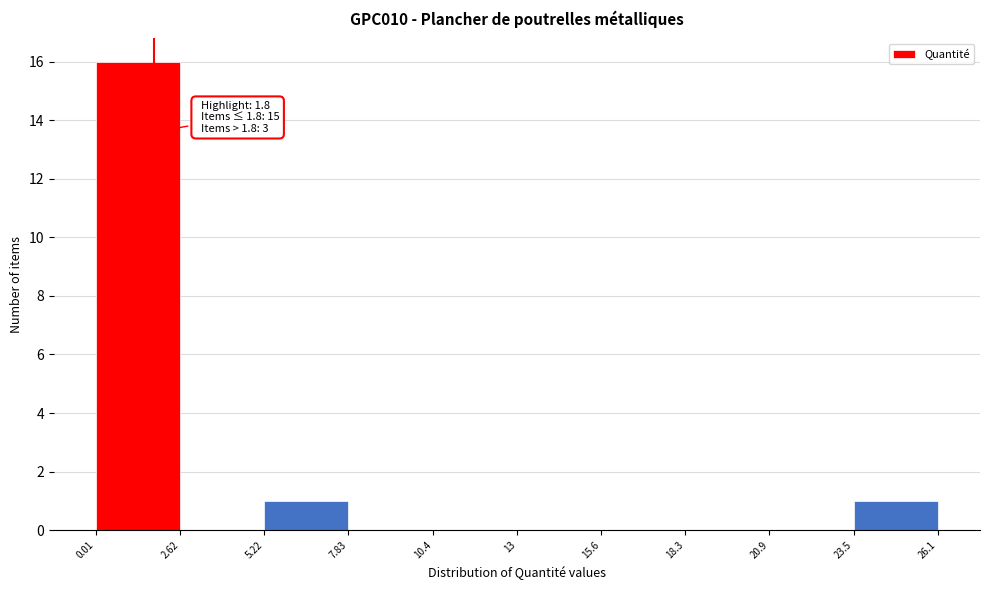

Over which range of the x-axis is the bar tallest?

0.01 to 2.62